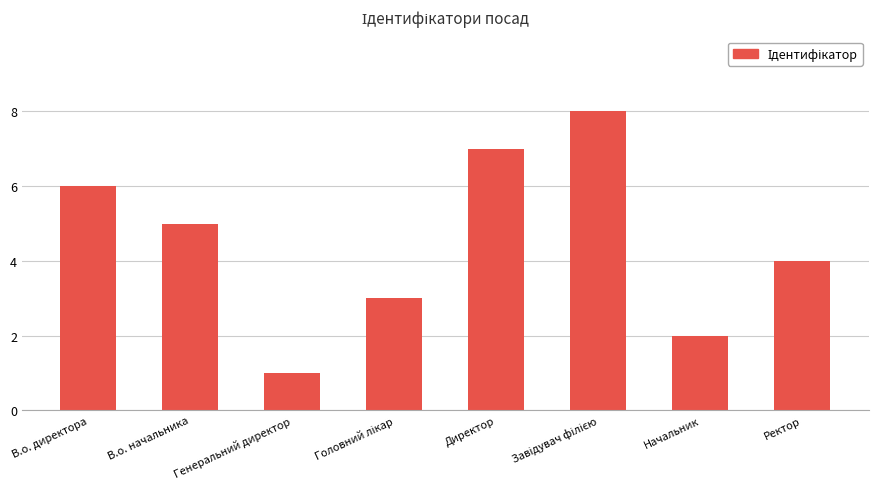

What is the ratio of the value at Ректор to the value at В.о. директора?

0.7